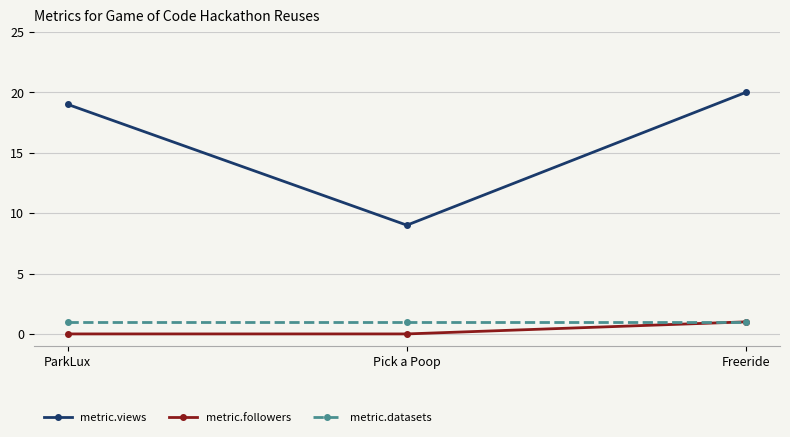

What is the spread (max minus min) of values at Pick a Poop?

9